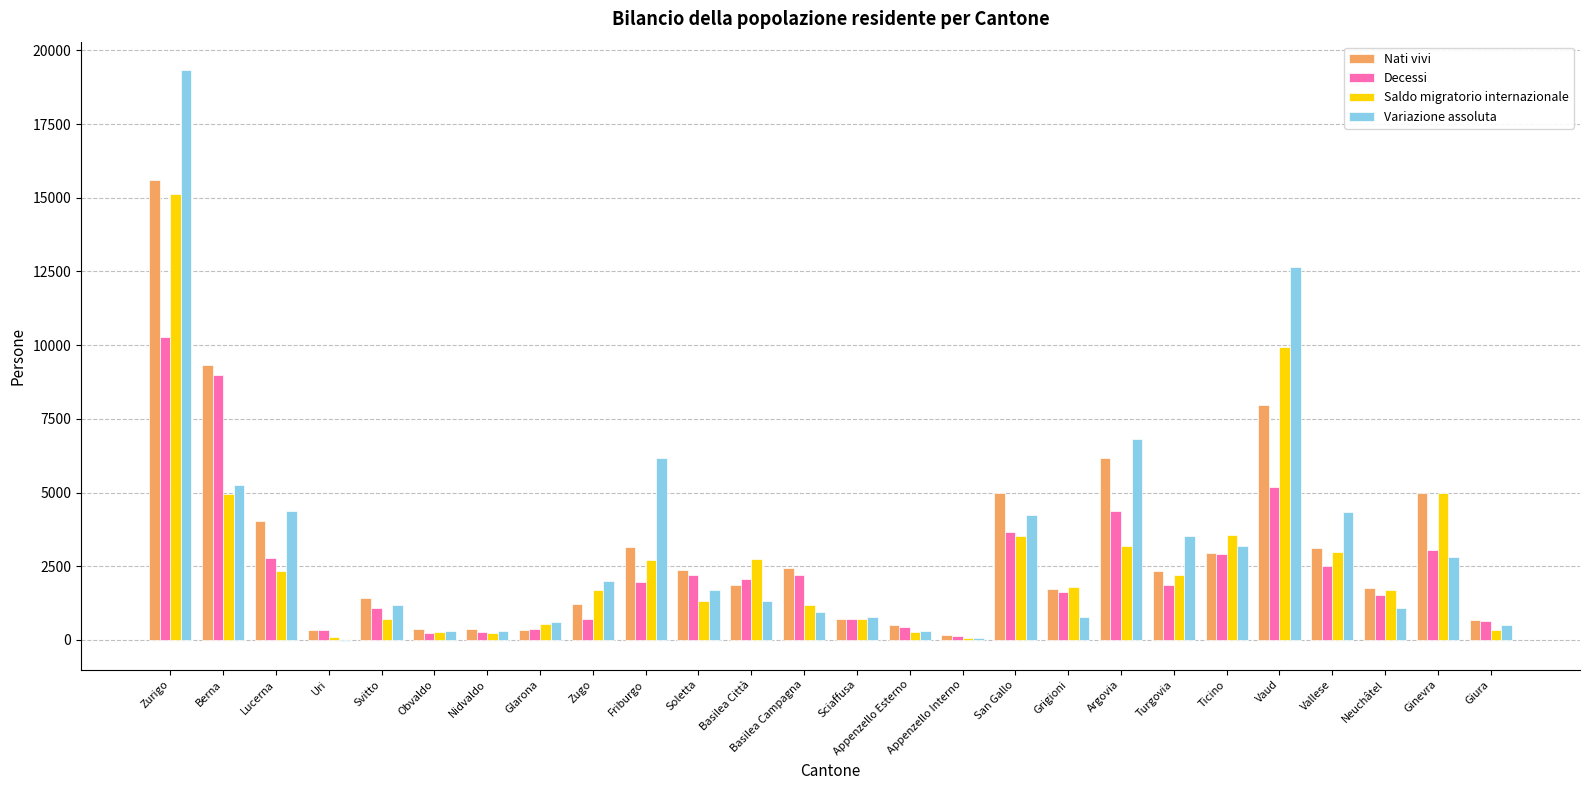

At which category does the chart reach its peak across all series?

Zurigo